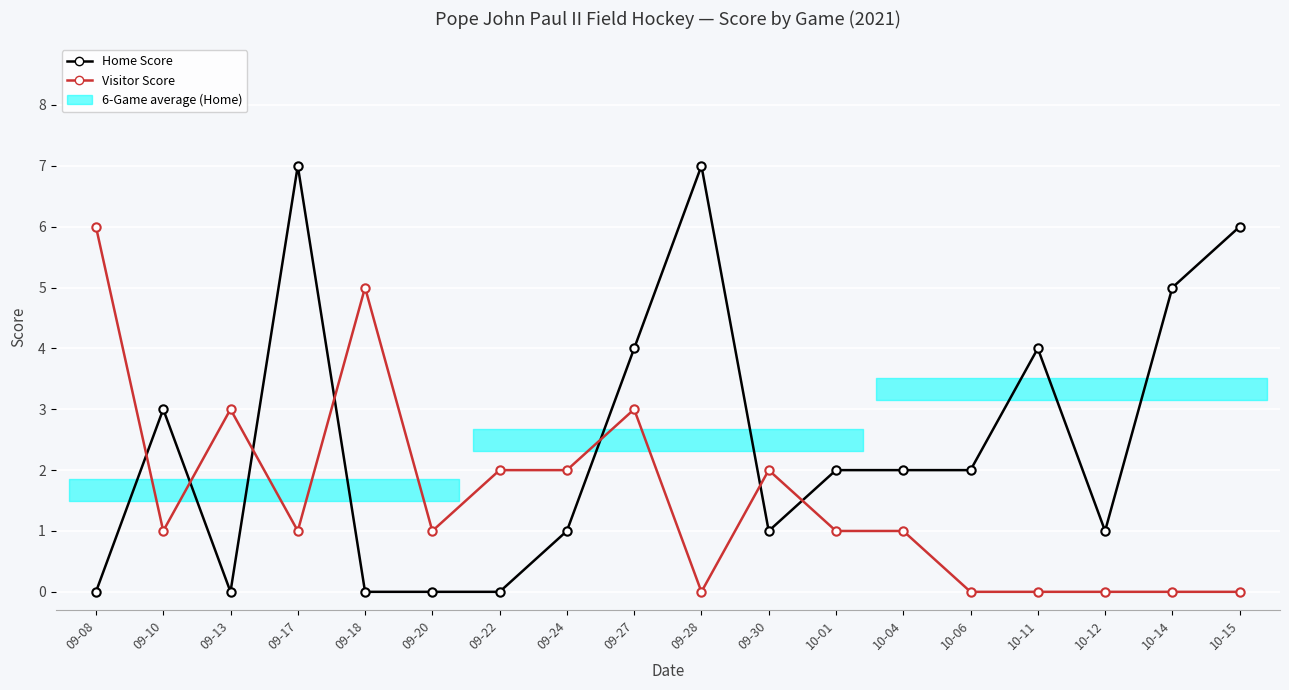

Which category has the lowest value across all series?

09-08